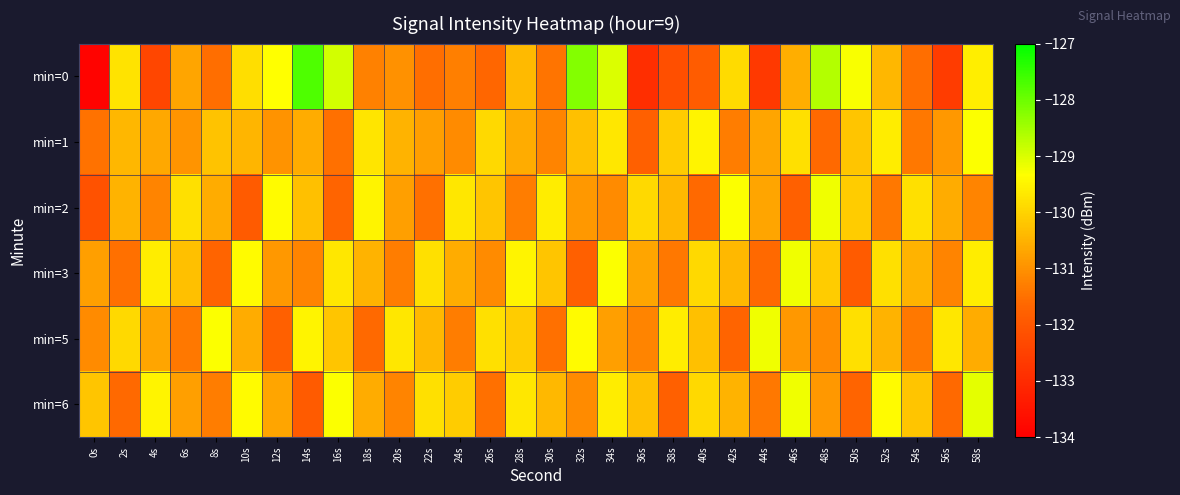

At which category is the sum across all series the highest?

58s